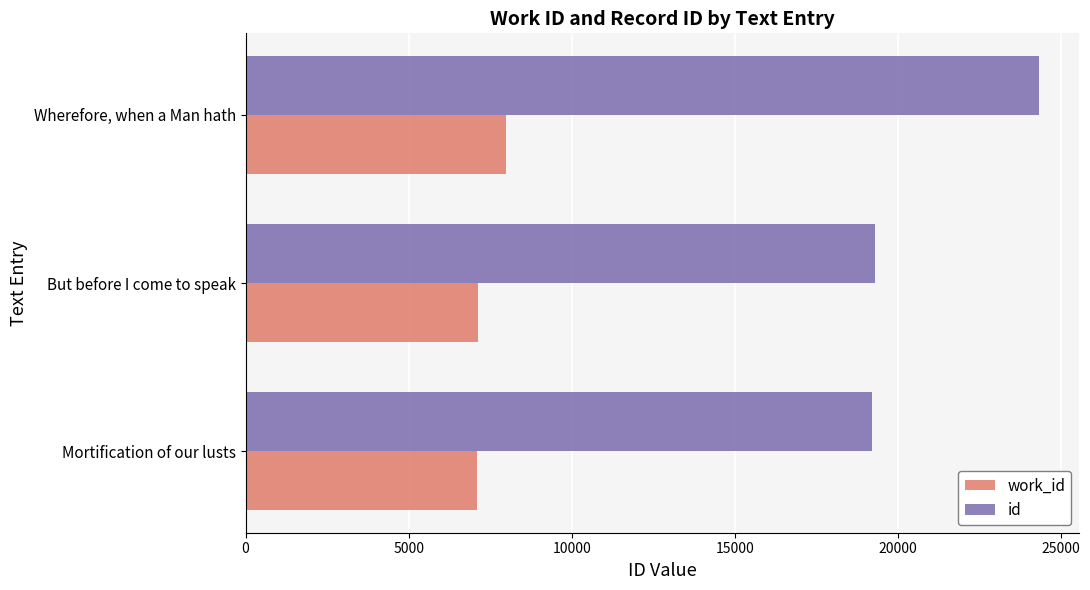

What is the maximum value shown in the chart?

24335